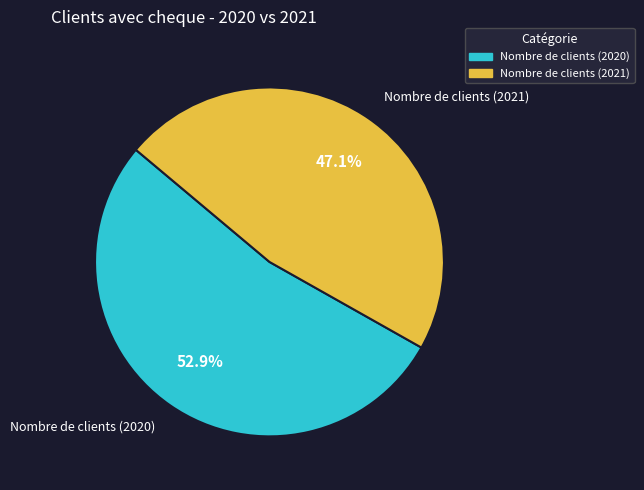

What portion of the pie excludes Nombre de clients (2020)?

47.1%